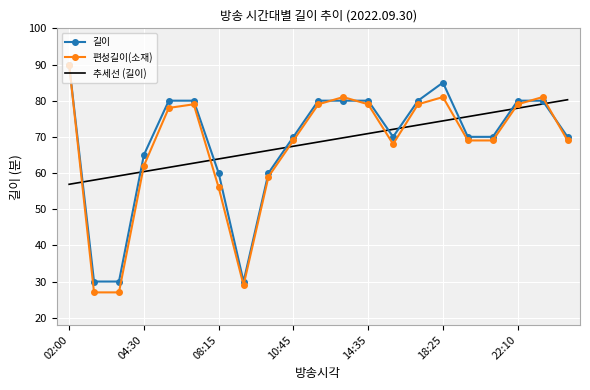

What is the minimum value shown in the chart?

27.0